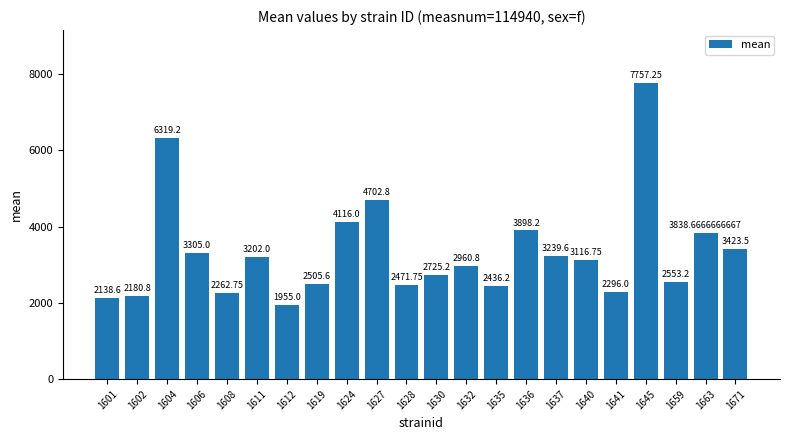

Rank the categories by value from lowest to highest.

1612, 1601, 1602, 1608, 1641, 1635, 1628, 1619, 1659, 1630, 1632, 1640, 1611, 1637, 1606, 1671, 1663, 1636, 1624, 1627, 1604, 1645